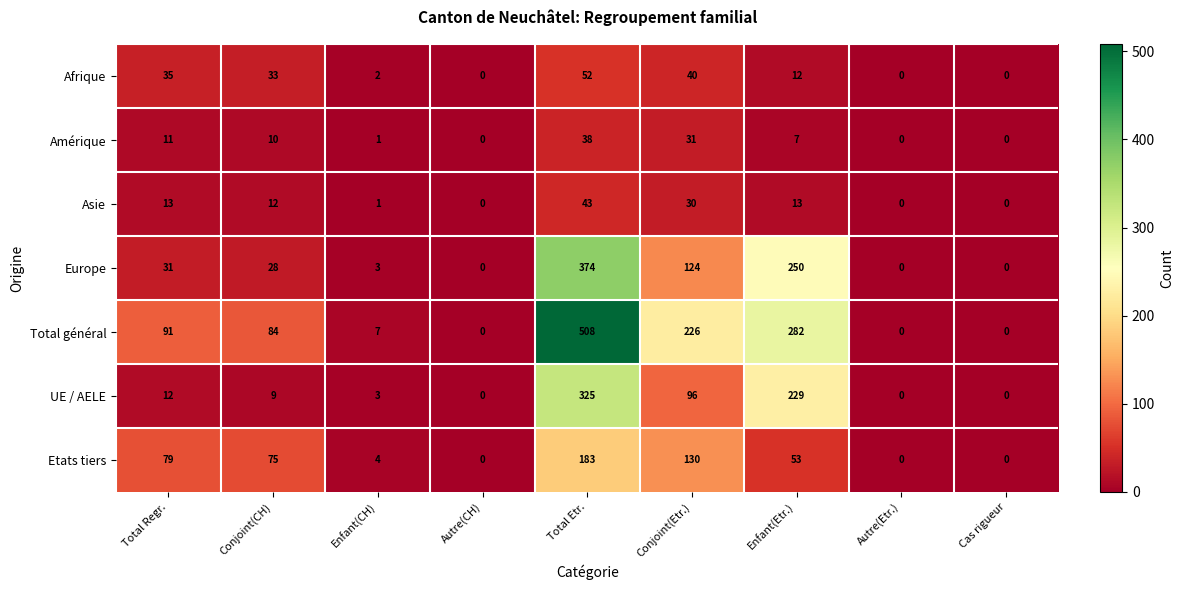

How many data points does each series have?

9